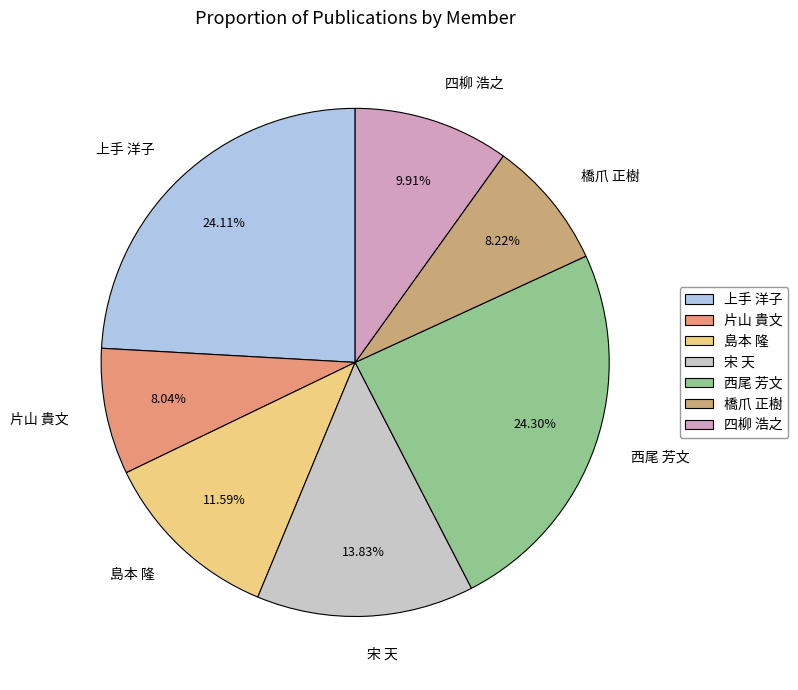

Is it true that 宋 天 is 14% of the pie?

True